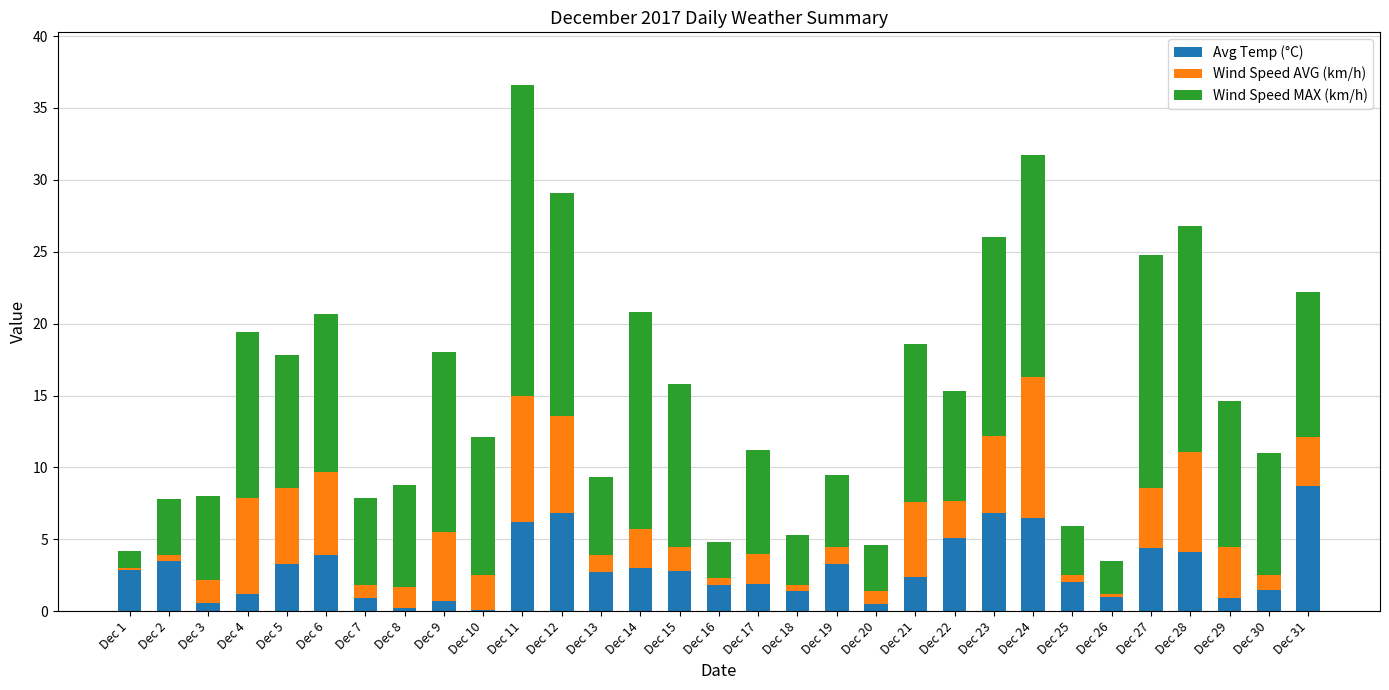

How many data points does each series have?

31